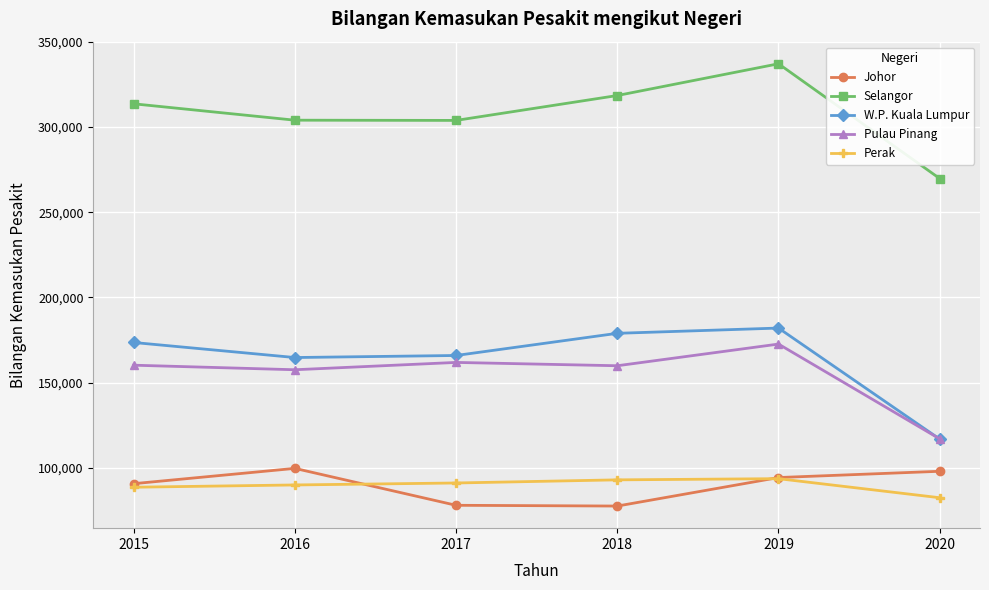

At which category is the sum across all series the highest?

2019